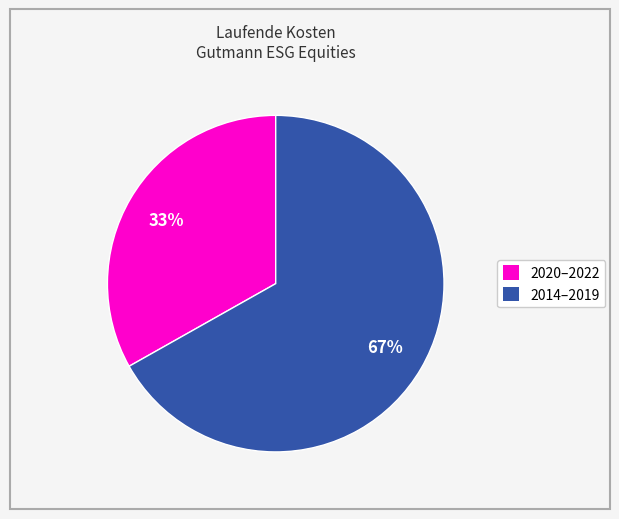

Which has a higher value, 2020–2022 or 2014–2019?

2014–2019